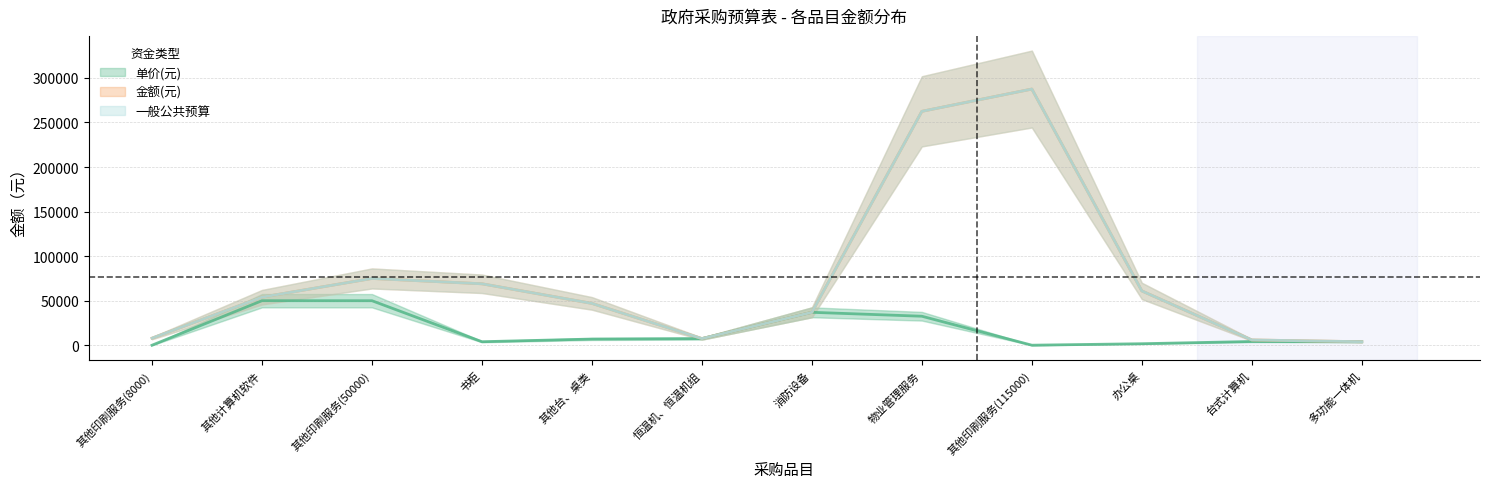

True or false: 单价(元) and 一般公共预算 intersect in this chart.

False